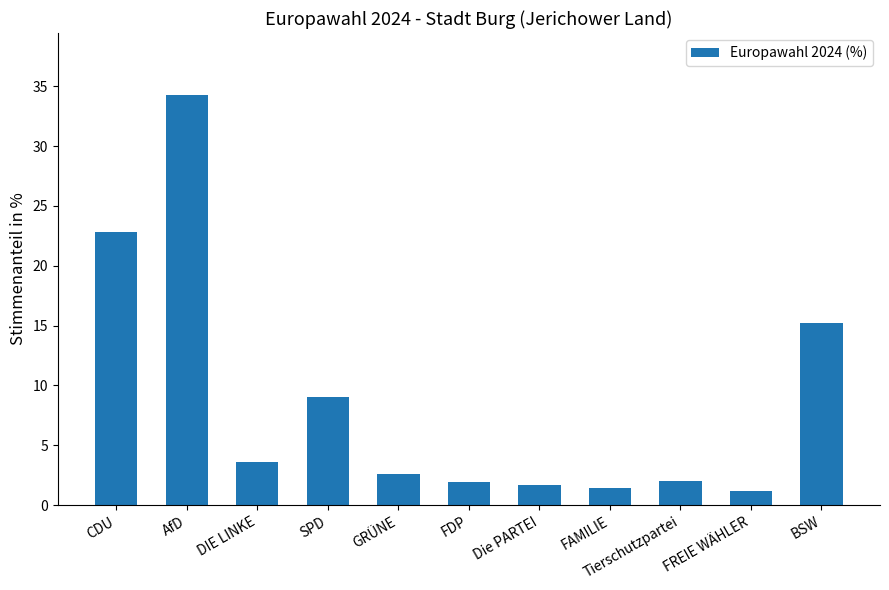

Are the bars horizontal?

No